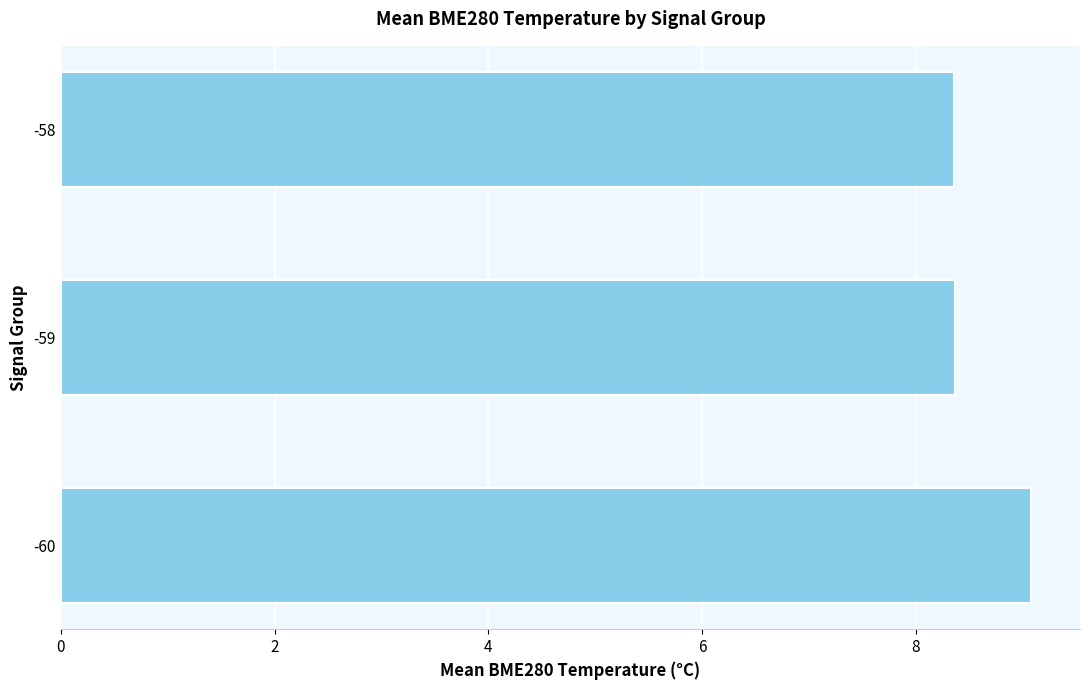

Reading top to bottom, transcribe all the data shown in this chart.

8.4	8.4	9.1